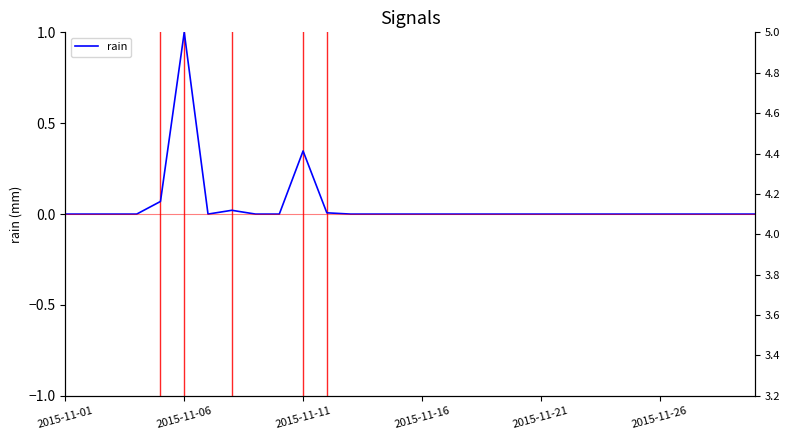

How many data points are above 0?

5